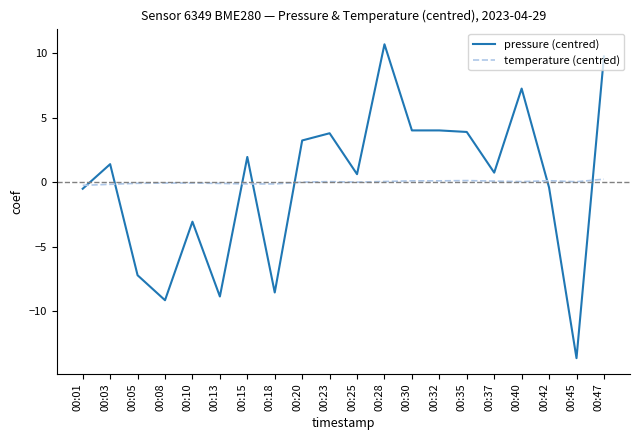

List the series in order of their peak value, highest first.

pressure (centred), temperature (centred)